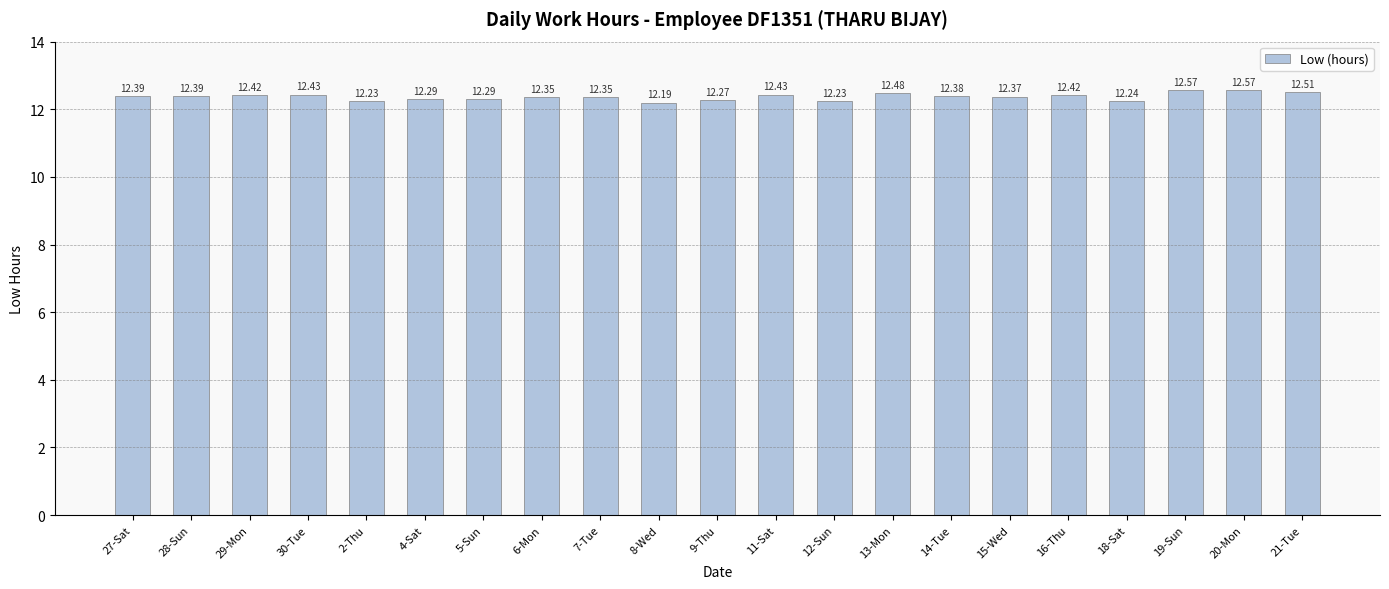

Between 6-Mon and 11-Sat, which is larger?

11-Sat